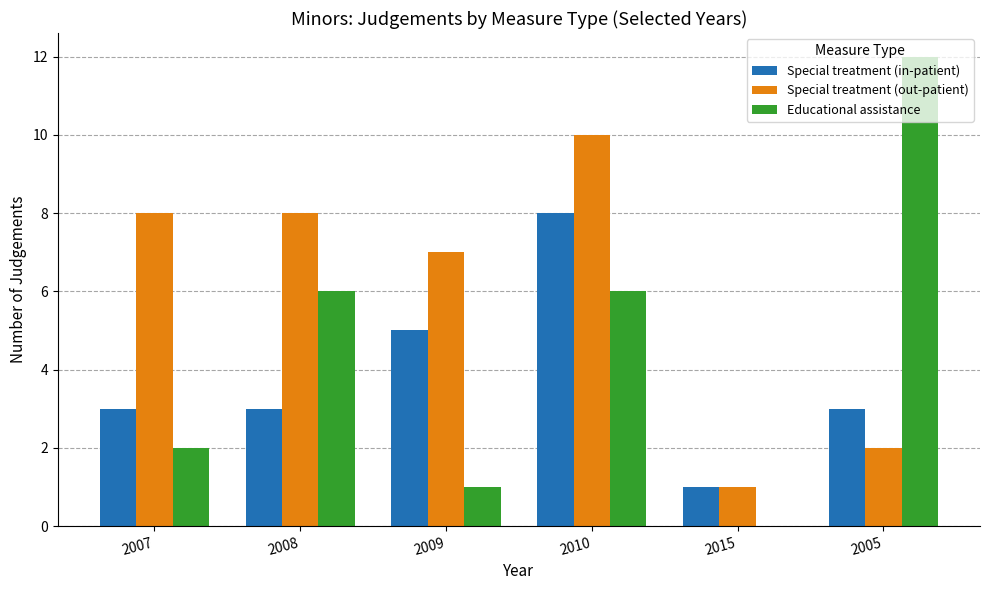

What is the maximum value shown in the chart?

12